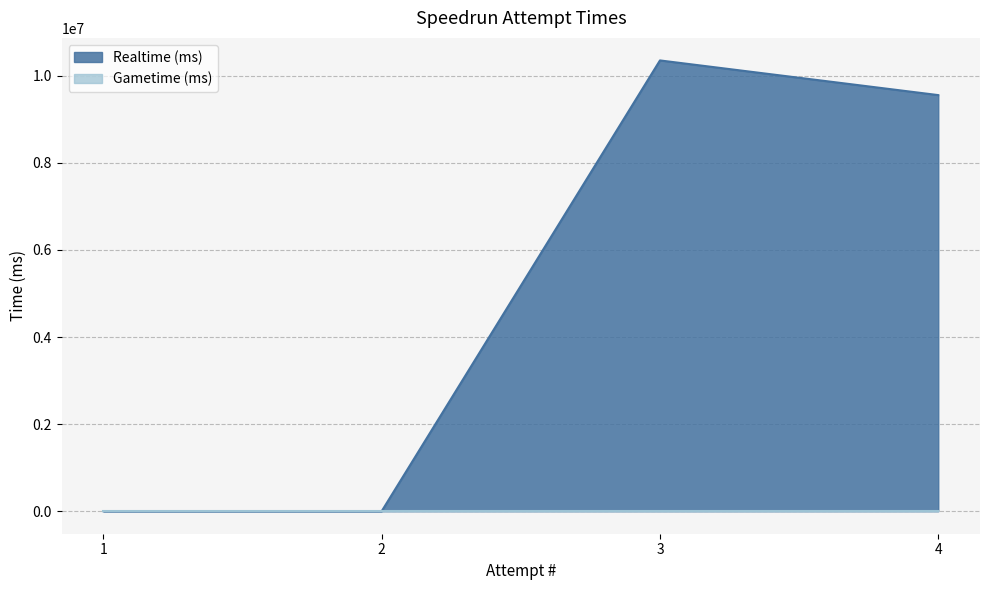

List the labels in order of value, smallest first.

1, 2, 4, 3